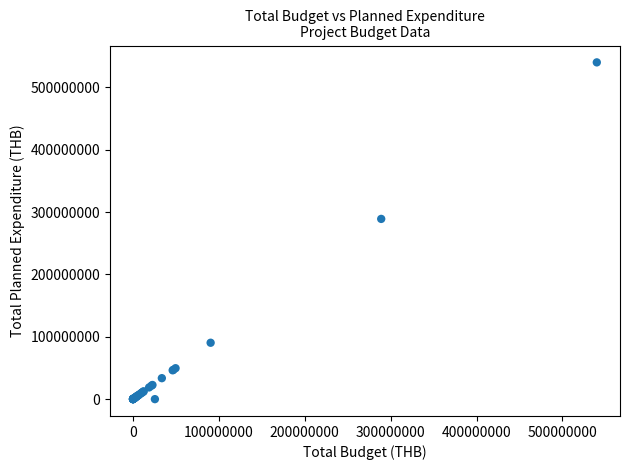

What Y value in the scatter plot is closest to 270000000?

288998640